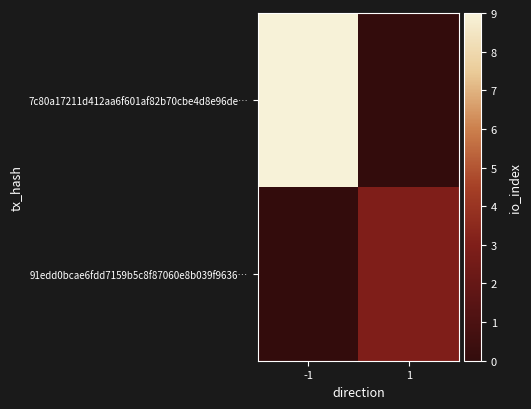

What is the total value across all series at -1?

9